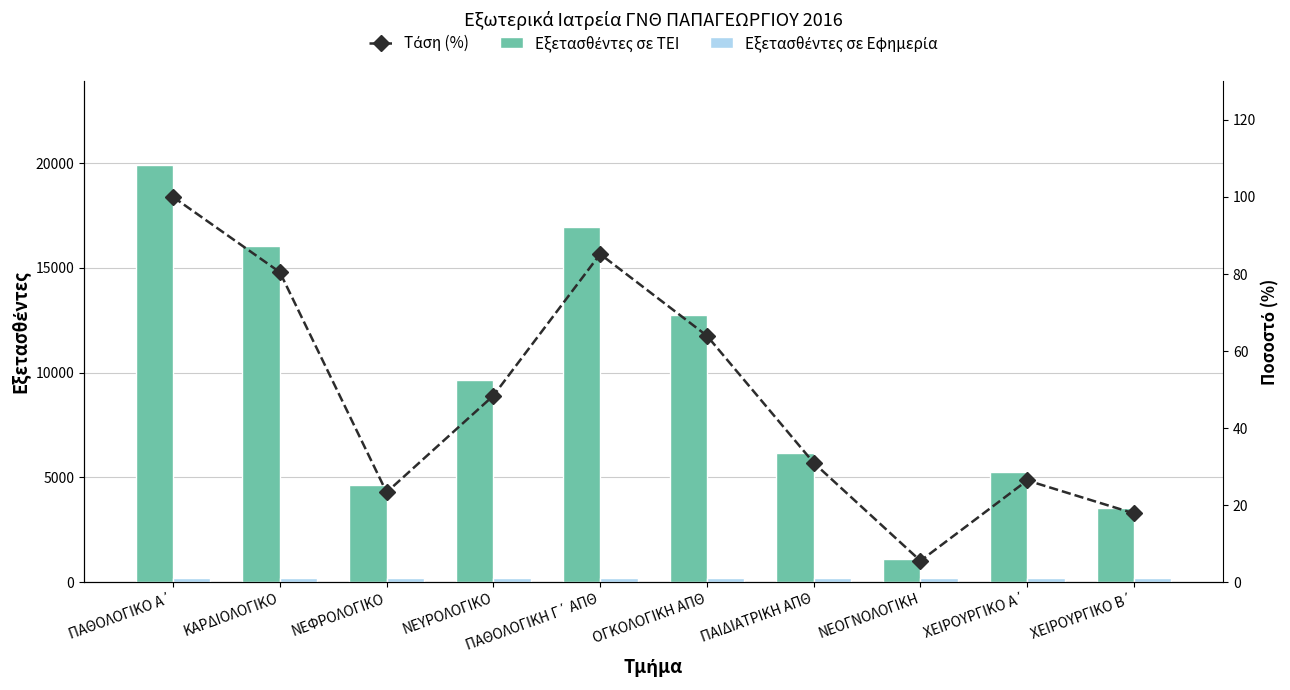

Rank the categories by Εξετασθέντες σε Εφημερία value from highest to lowest.

ΠΑΘΟΛΟΓΙΚΟ Α΄, ΚΑΡΔΙΟΛΟΓΙΚΟ, ΝΕΦΡΟΛΟΓΙΚΟ, ΝΕΥΡΟΛΟΓΙΚΟ, ΠΑΘΟΛΟΓΙΚΗ Γ΄ ΑΠΘ, ΟΓΚΟΛΟΓΙΚΗ ΑΠΘ, ΠΑΙΔΙΑΤΡΙΚΗ ΑΠΘ, ΝΕΟΓΝΟΛΟΓΙΚΗ, ΧΕΙΡΟΥΡΓΙΚΟ Α΄, ΧΕΙΡΟΥΡΓΙΚΟ Β΄